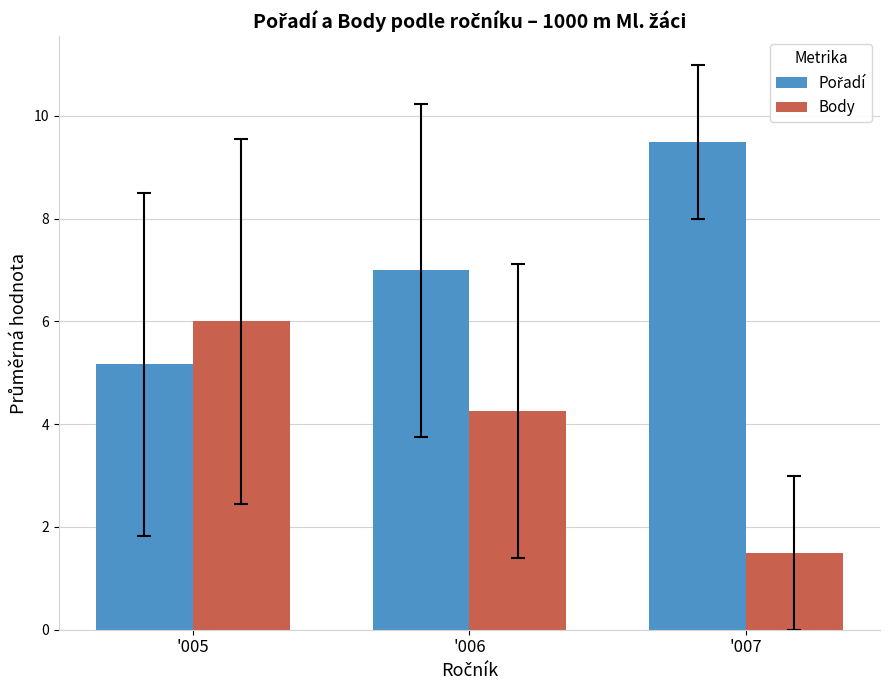

What is the greatest value displayed?

9.5